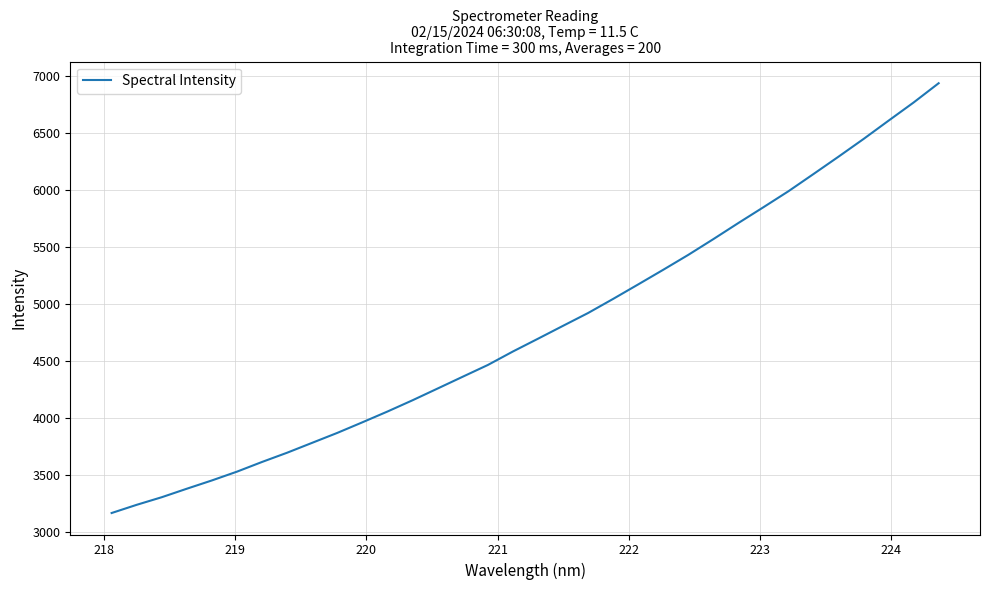

True or false: there are more than 1 points higher than both neighbors.

False